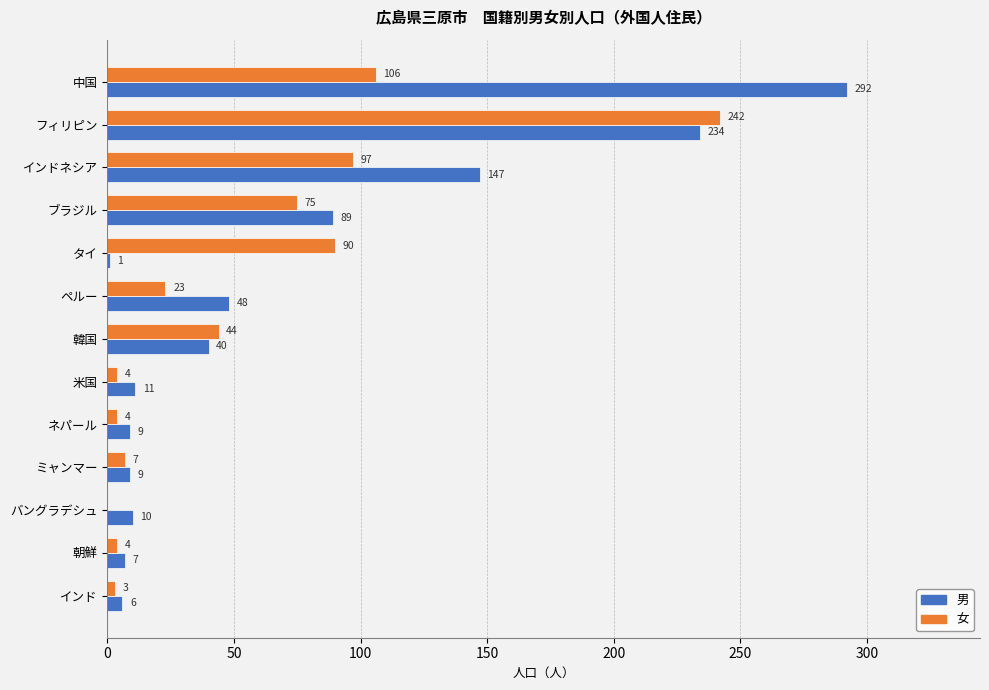

Is the value of 男 at ミャンマー greater than the value of 女 at ネパール?

Yes